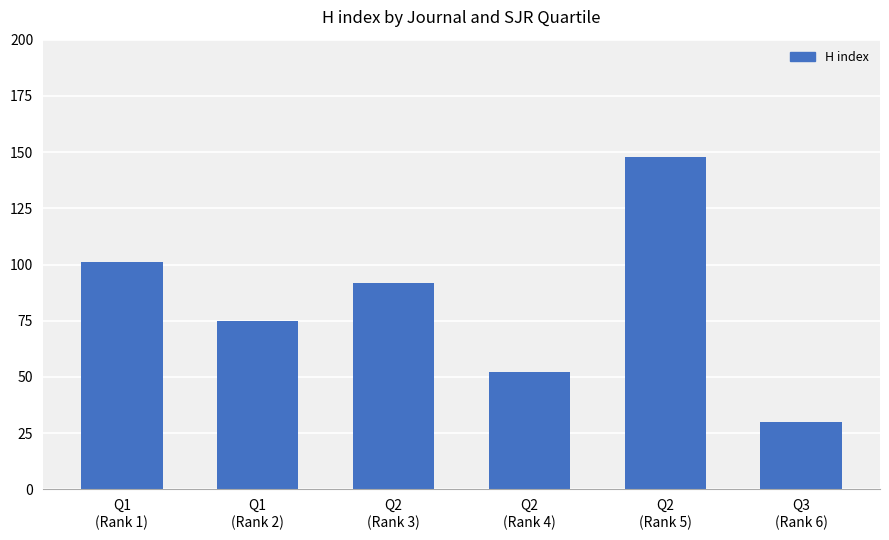

Approximately how many times larger is the value at Q1
(Rank 1) compared to Q1
(Rank 2)?

1.3